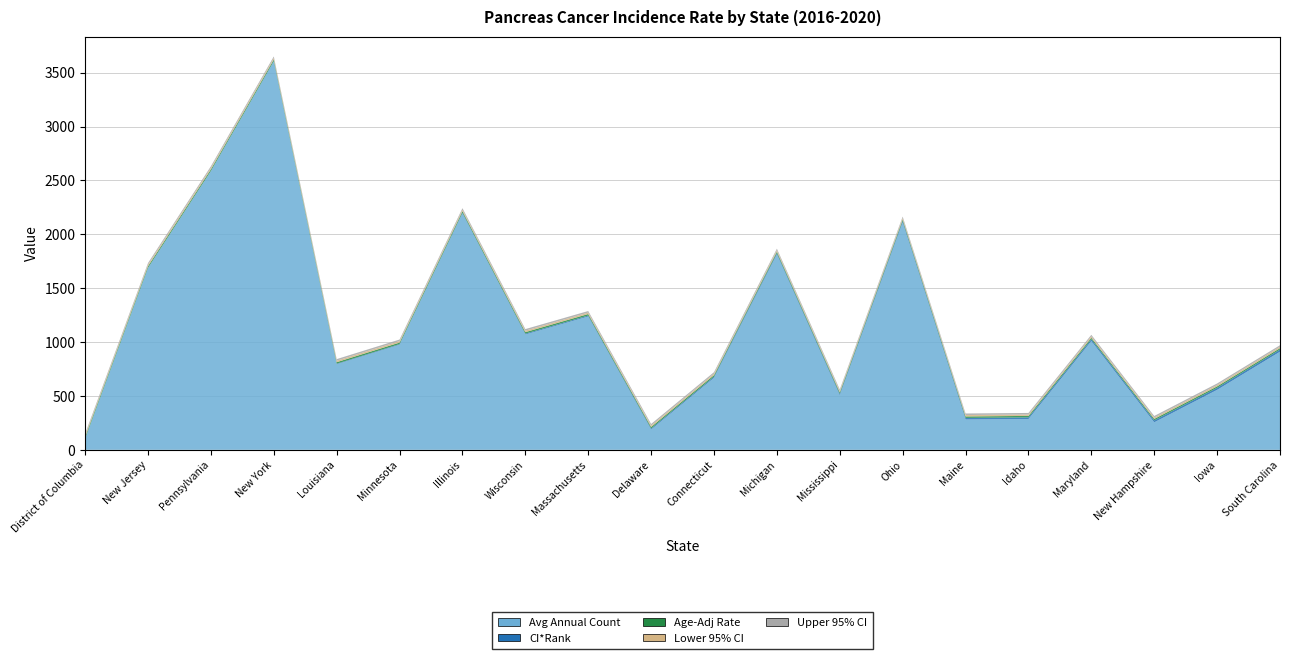

Reading left to right, transcribe all the data shown in this chart.

Avg Annual Count: District of Columbia=103.0	New Jersey=1687.0	Pennsylvania=2585.0	New York=3603.0	Louisiana=794.0	Minnesota=975.0	Illinois=2193.0	Wisconsin=1070.0	Massachusetts=1237.0	Delaware=188.0	Connecticut=668.0	Michigan=1813.0	Mississippi=506.0	Ohio=2109.0	Maine=281.0	Idaho=285.0	Maryland=1009.0	New Hampshire=255.0	Iowa=556.0	South Carolina=910.0
CI*Rank: District of Columbia=1.0	New Jersey=2.0	Pennsylvania=3.0	New York=4.0	Louisiana=5.0	Minnesota=6.0	Illinois=7.0	Wisconsin=8.0	Massachusetts=9.0	Delaware=10.0	Connecticut=11.0	Michigan=12.0	Mississippi=13.0	Ohio=14.0	Maine=15.0	Idaho=16.0	Maryland=17.0	New Hampshire=18.0	Iowa=19.0	South Carolina=20.0
Age-Adj Rate: District of Columbia=14.9	New Jersey=14.8	Pennsylvania=14.5	New York=14.4	Louisiana=14.2	Minnesota=14.1	Illinois=14.1	Wisconsin=14.0	Massachusetts=14.0	Delaware=13.9	Connecticut=13.9	Michigan=13.8	Mississippi=13.7	Ohio=13.7	Maine=13.7	Idaho=13.7	Maryland=13.7	New Hampshire=13.6	Iowa=13.5	South Carolina=13.5
Lower 95% CI: District of Columbia=13.6	New Jersey=14.5	Pennsylvania=14.3	New York=14.2	Louisiana=13.7	Minnesota=13.7	Illinois=13.8	Wisconsin=13.7	Massachusetts=13.6	Delaware=13.0	Connecticut=13.4	Michigan=13.5	Mississippi=13.2	Ohio=13.5	Maine=13.0	Idaho=13.0	Maryland=13.3	New Hampshire=12.8	Iowa=13.0	South Carolina=13.1
Upper 95% CI: District of Columbia=16.3	New Jersey=15.1	Pennsylvania=14.8	New York=14.6	Louisiana=14.6	Minnesota=14.5	Illinois=14.3	Wisconsin=14.4	Massachusetts=14.3	Delaware=14.8	Connecticut=14.4	Michigan=14.1	Mississippi=14.3	Ohio=14.0	Maine=14.5	Idaho=14.5	Maryland=14.1	New Hampshire=14.4	Iowa=14.1	South Carolina=14.0